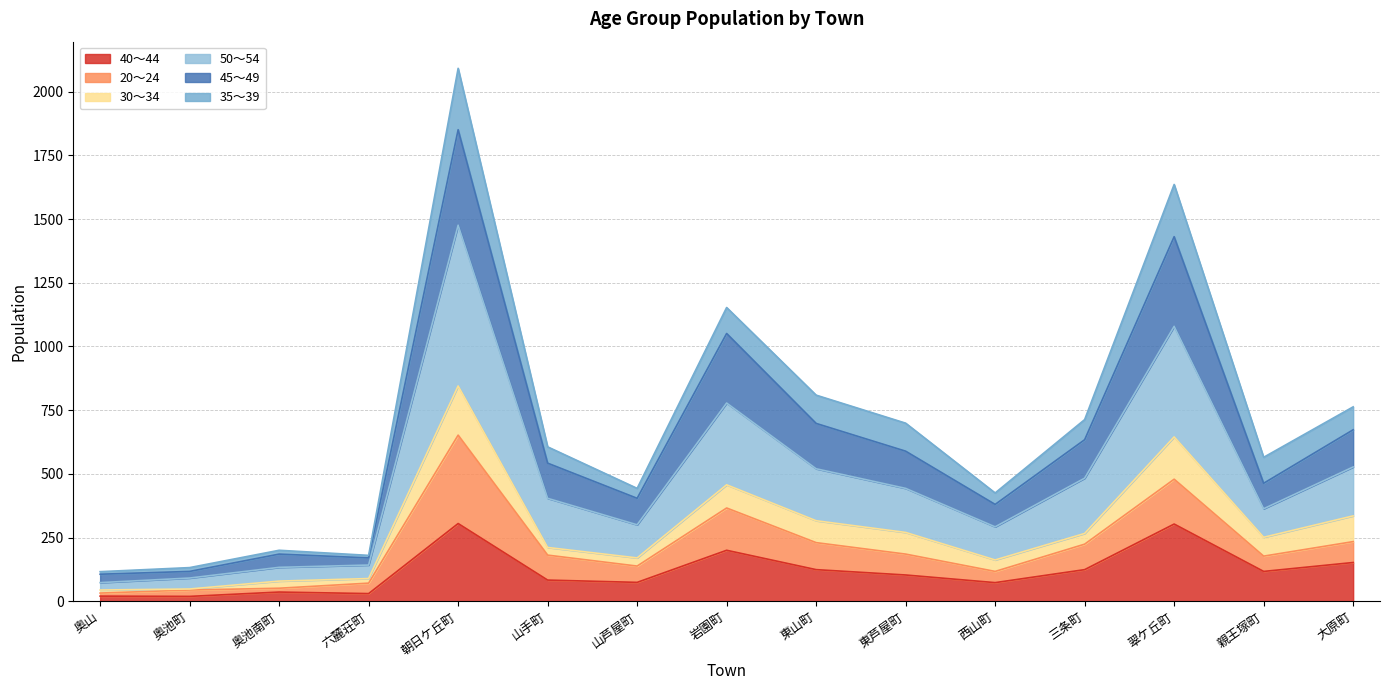

At which category is the sum across all series the highest?

朝日ケ丘町